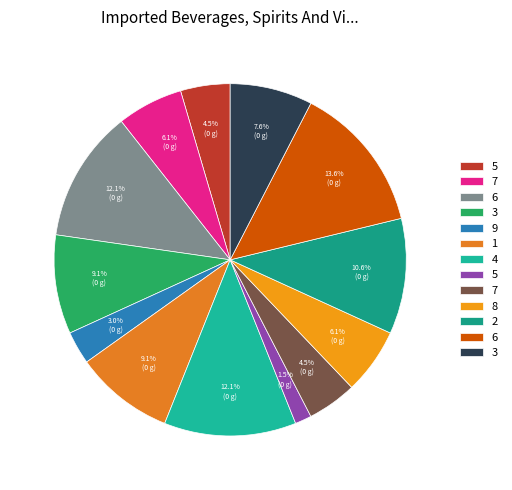

Rank the categories by value from highest to lowest.

6, 6, 4, 2, 3, 1, 3, 7, 8, 5, 7, 9, 5